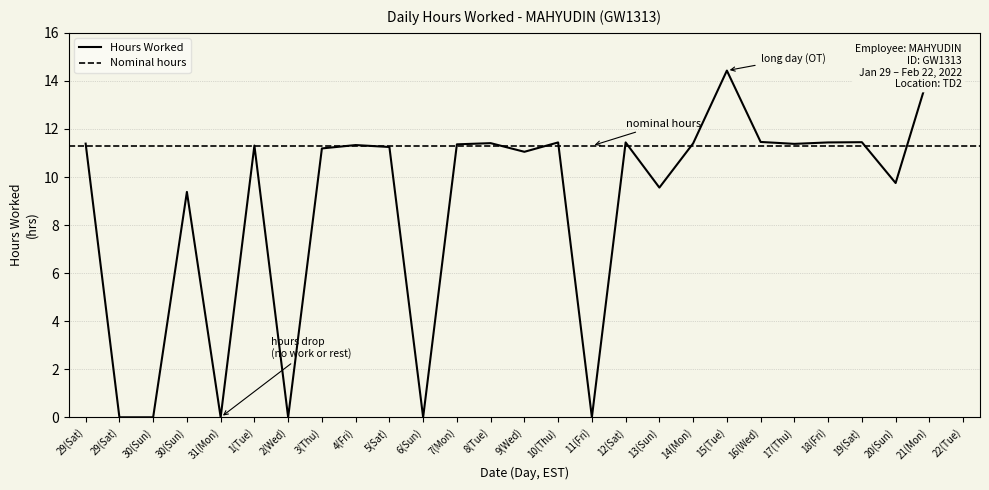

List the labels in order of value, smallest first.

29(Sat), 30(Sun), 31(Mon), 2(Wed), 6(Sun), 11(Fri), 30(Sun), 13(Sun), 20(Sun), 9(Wed), 3(Thu), 5(Sat), 1(Tue), 4(Fri), 7(Mon), 17(Thu), 29(Sat), 14(Mon), 8(Tue), 10(Thu), 12(Sat), 18(Fri), 19(Sat), 16(Wed), 21(Mon), 22(Tue), 15(Tue)